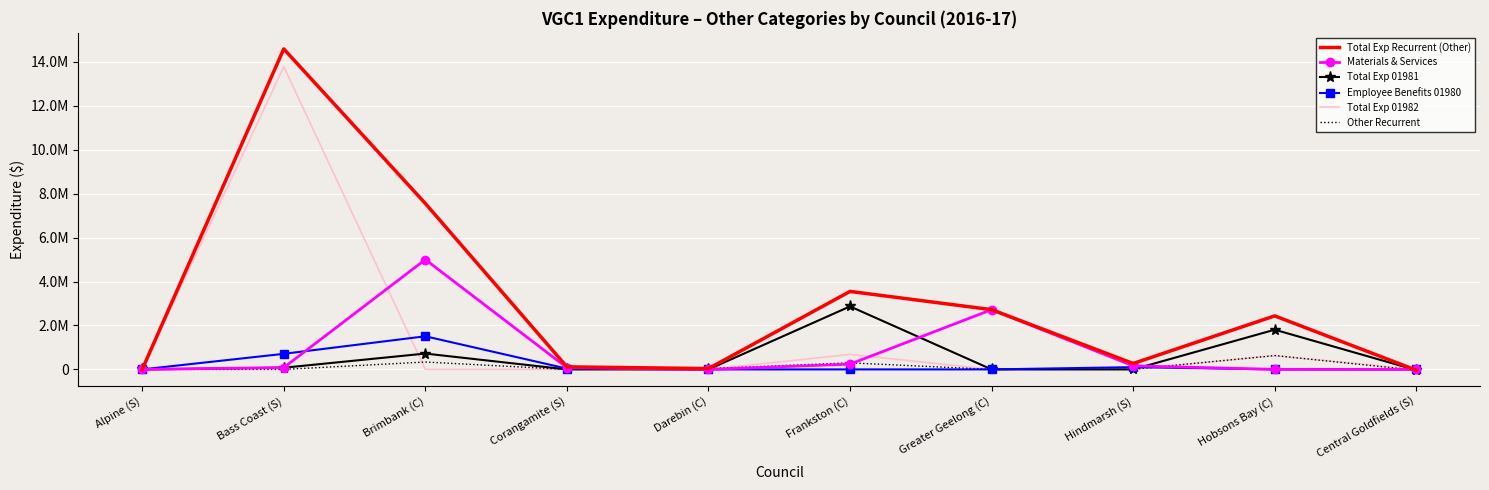

What are all the series names shown in the legend?

Total Exp Recurrent (Other), Materials & Services, Total Exp 01981, Employee Benefits 01980, Total Exp 01982, Other Recurrent